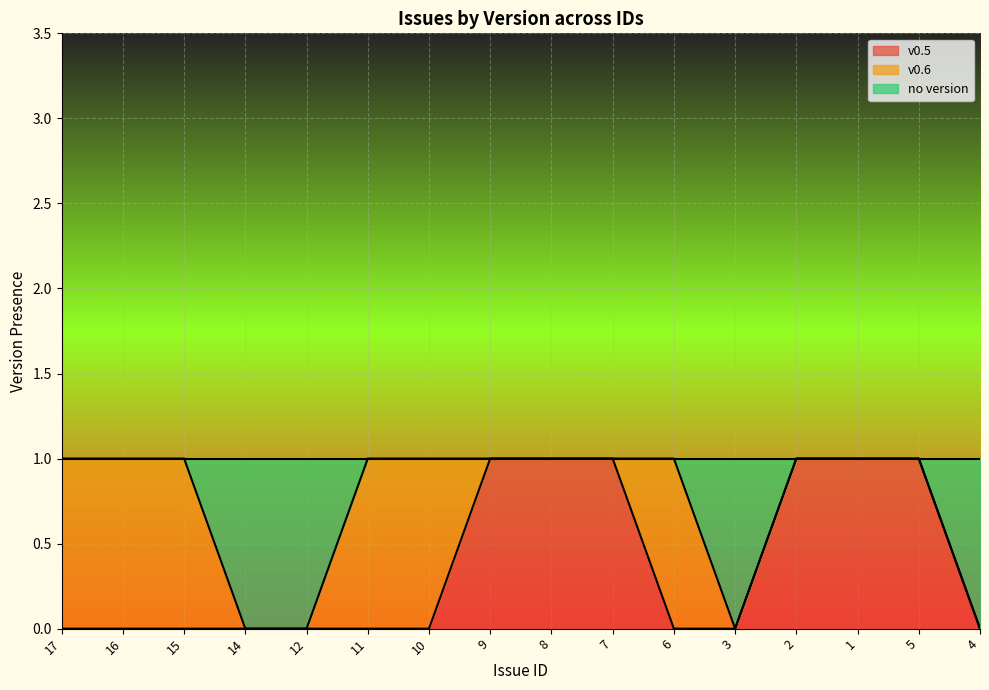

Is it true that v0.5 equals 1 at 4?

False